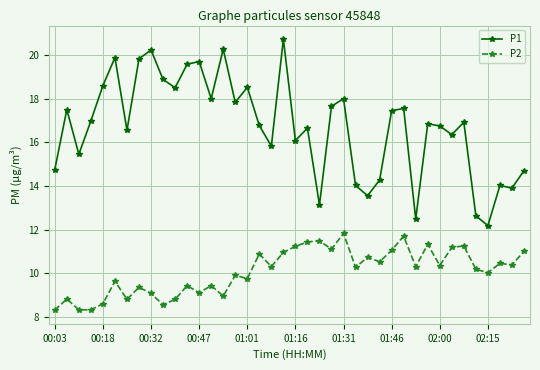

True or false: P1 and P2 cross at least once.

False